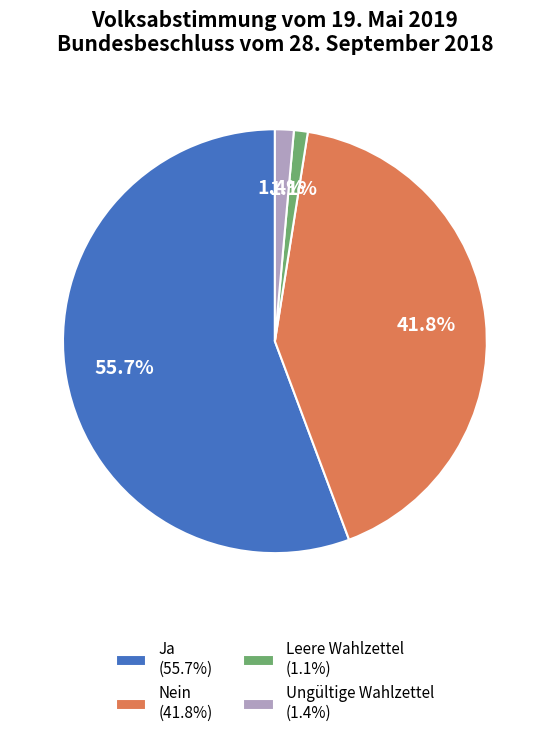

What is the largest slice in the pie chart?

Ja